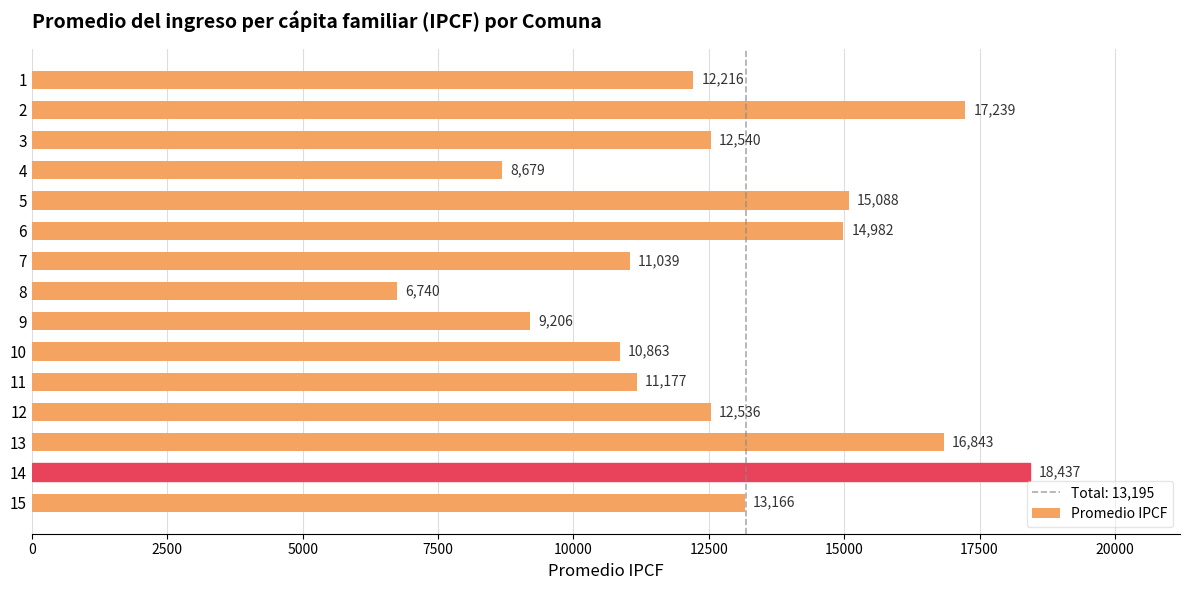

List the labels in order of value, smallest first.

8, 4, 9, 10, 7, 11, 1, 12, 3, 15, 6, 5, 13, 2, 14